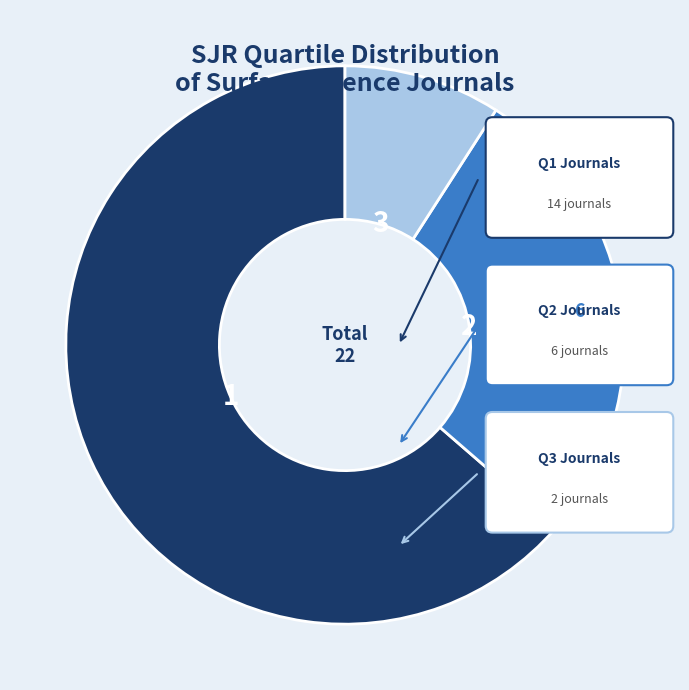

Does any single category account for the majority?

Yes